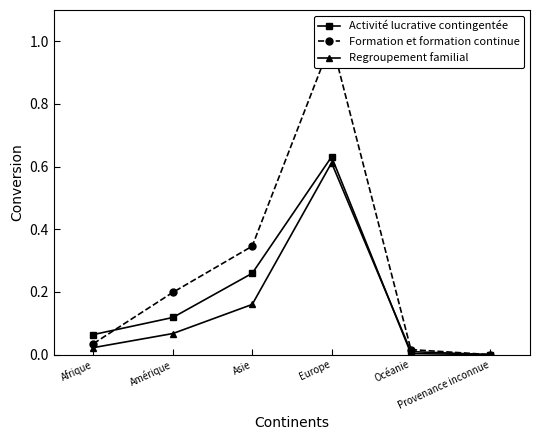

Is it true that Activité lucrative contingentée equals 0.9 at Europe?

False